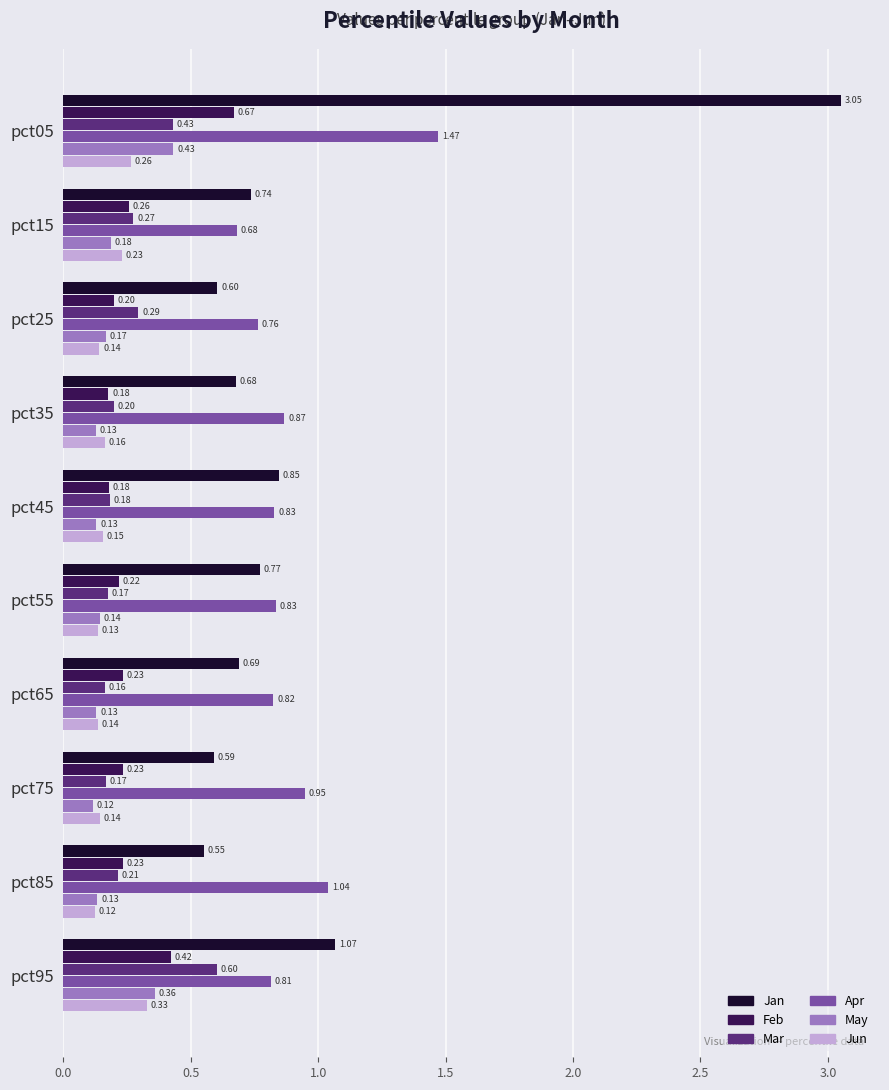

At which label is Apr closest to 1?

pct85